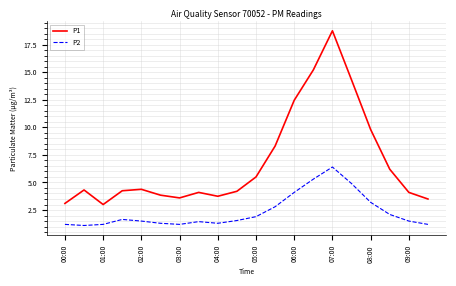

List the series in order of their peak value, lowest first.

P2, P1